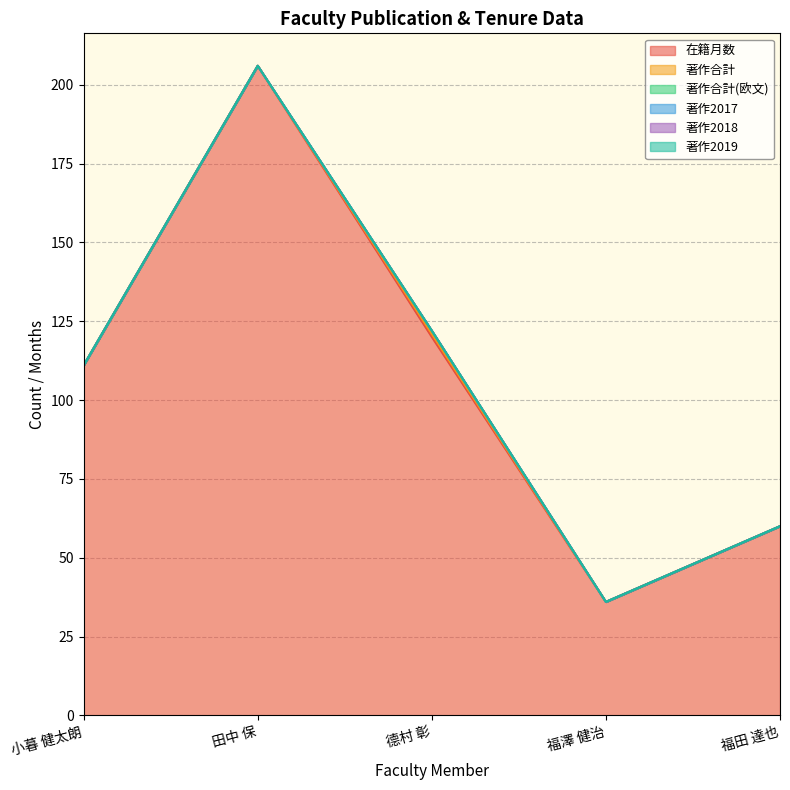

What is the sum of all 著作合計 values?

1